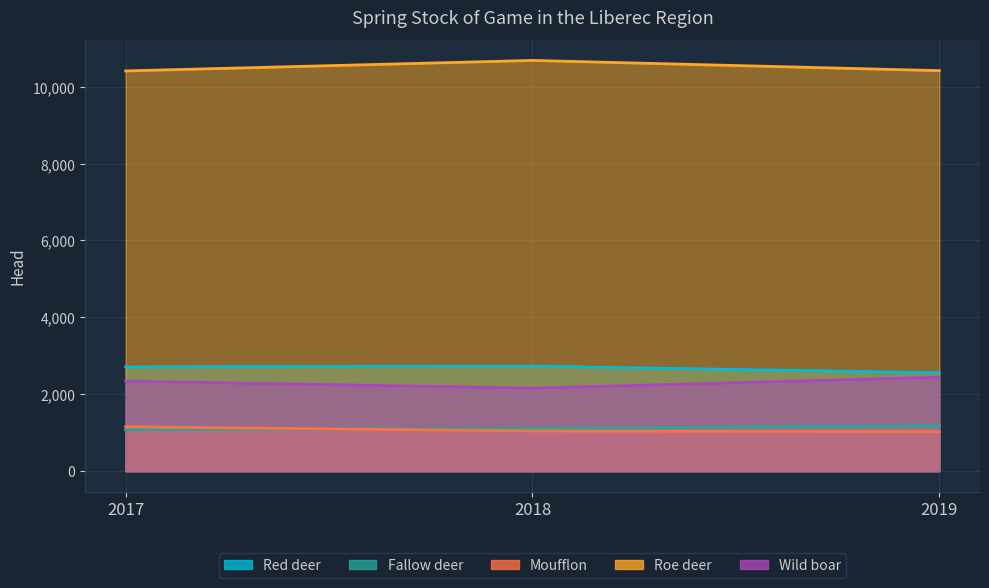

Where is Roe deer nearest to the value 10544?

2019